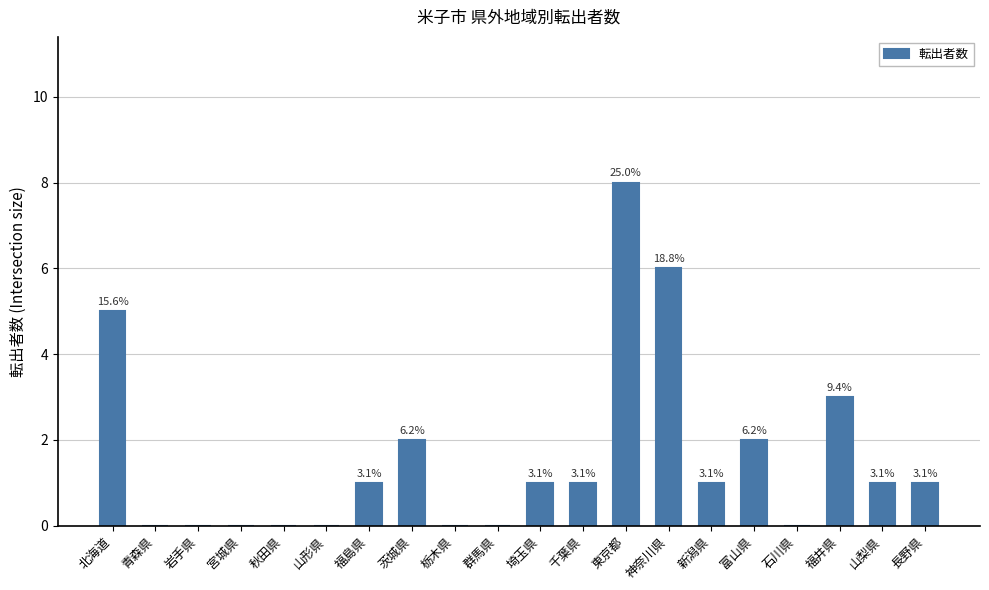

At which label does the data first exceed 1?

北海道